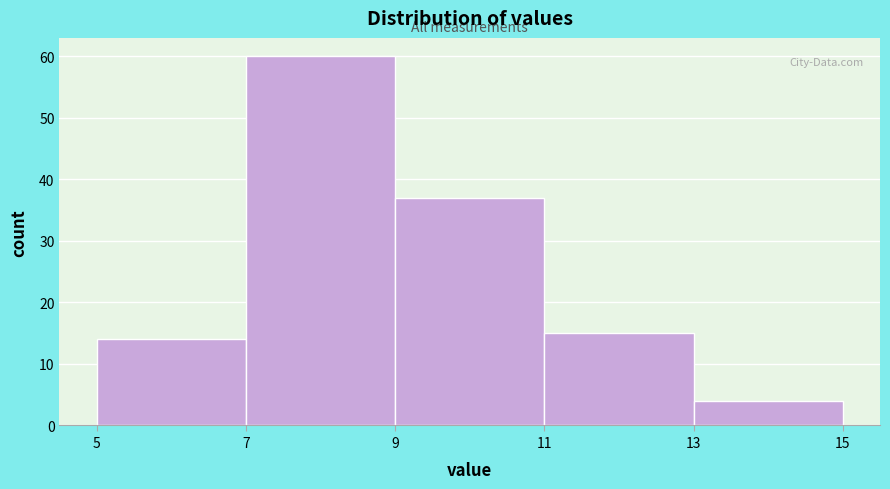

Reading left to right, list every bar in this chart as the range it spans on the x-axis followed by its height. The values are not printed on the chart, so give them approximately, as read against the axis.

5 to 7: 14
7 to 9: 60
9 to 11: 37
11 to 13: 15
13 to 15: 4